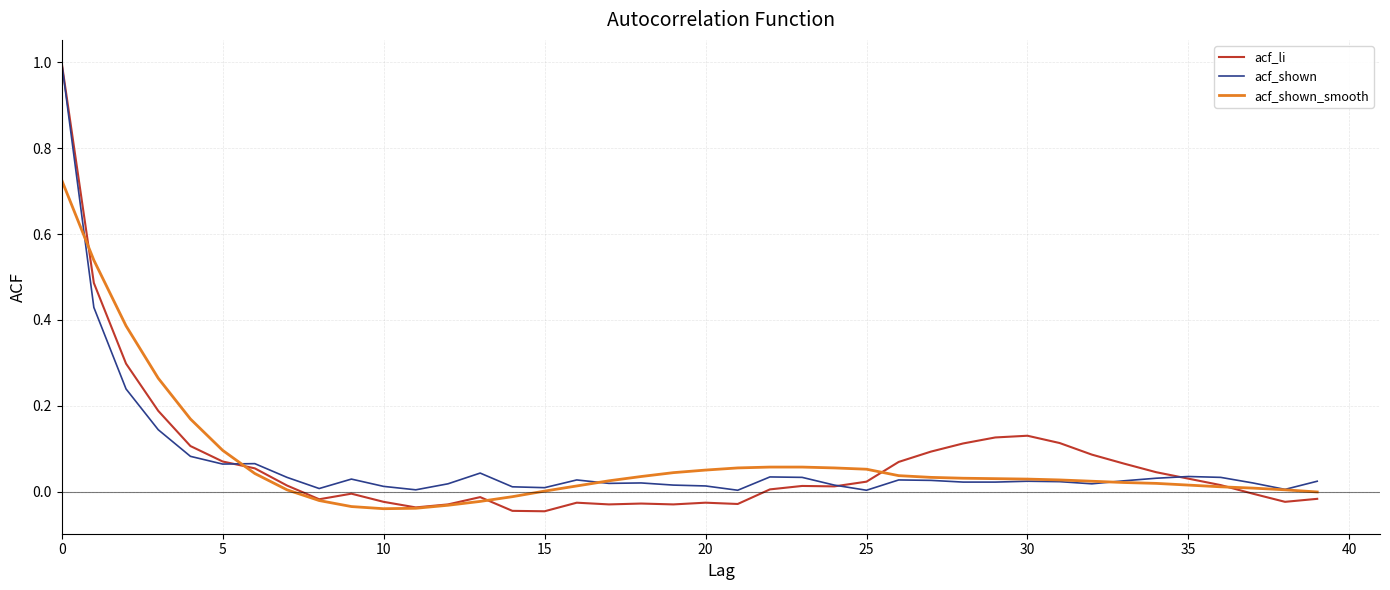

Which series ends up on top after the final intersection of acf_li and acf_shown?

acf_shown